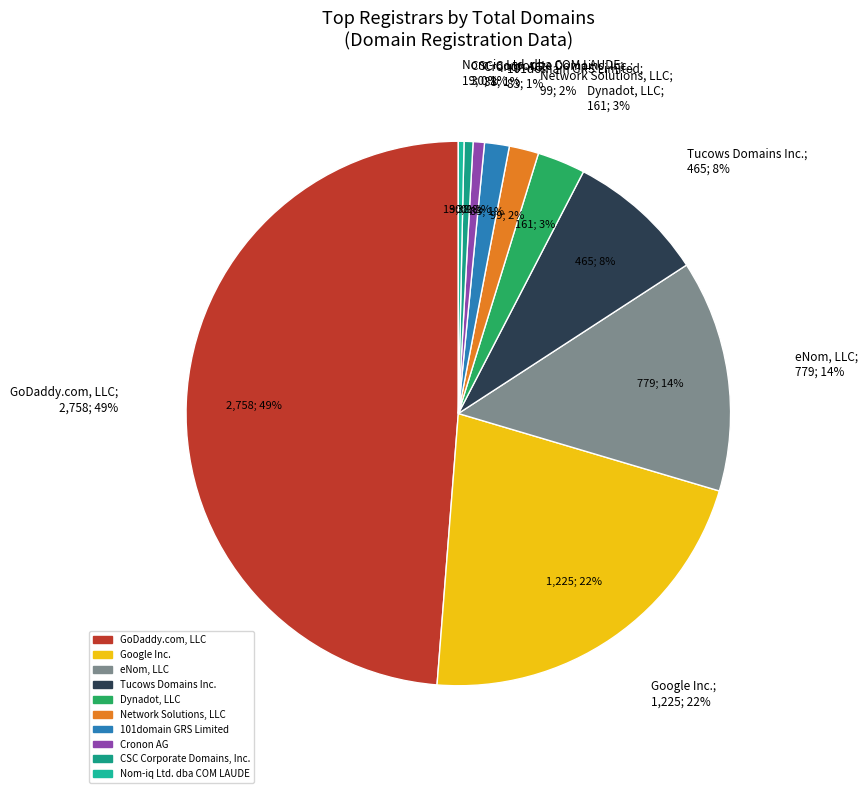

Between Cronon AG and 101domain GRS Limited, which is larger?

101domain GRS Limited